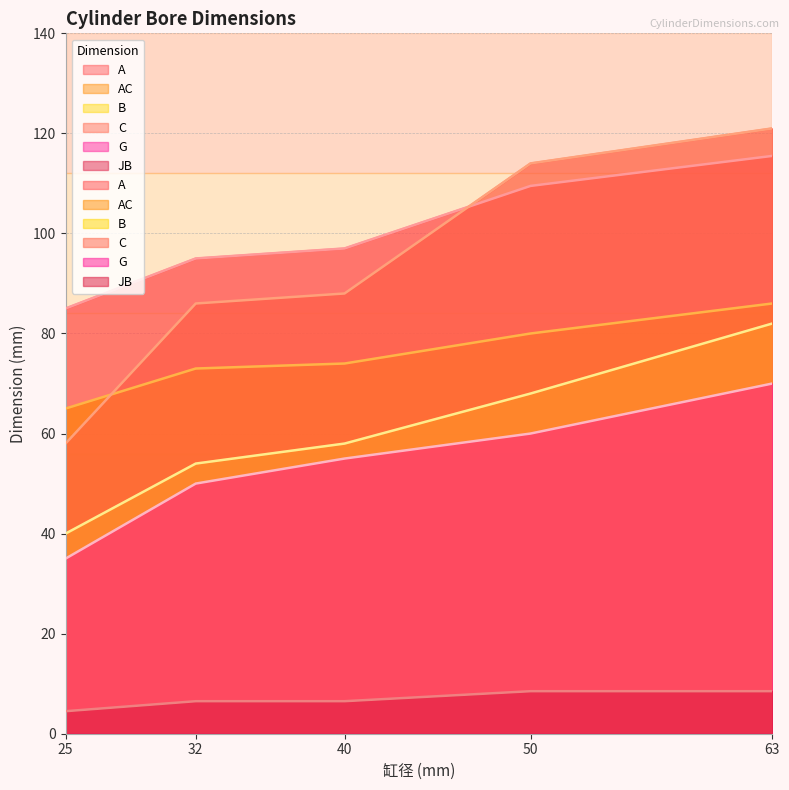

Which series changed the most between 25 and 63?

C